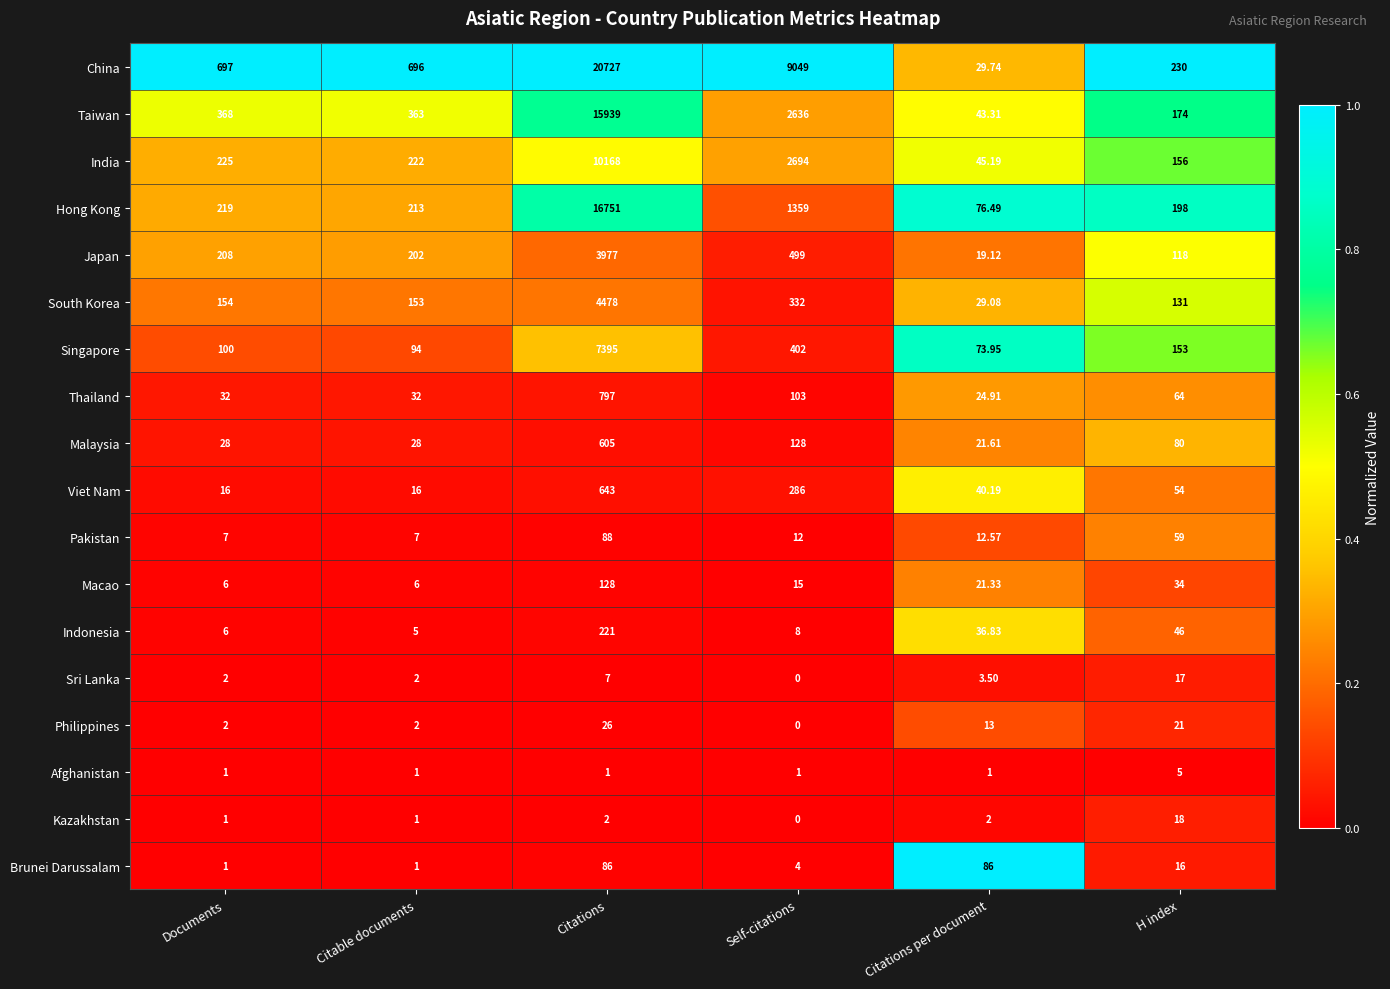

Where is Brunei Darussalam nearest to the value 43?

H index